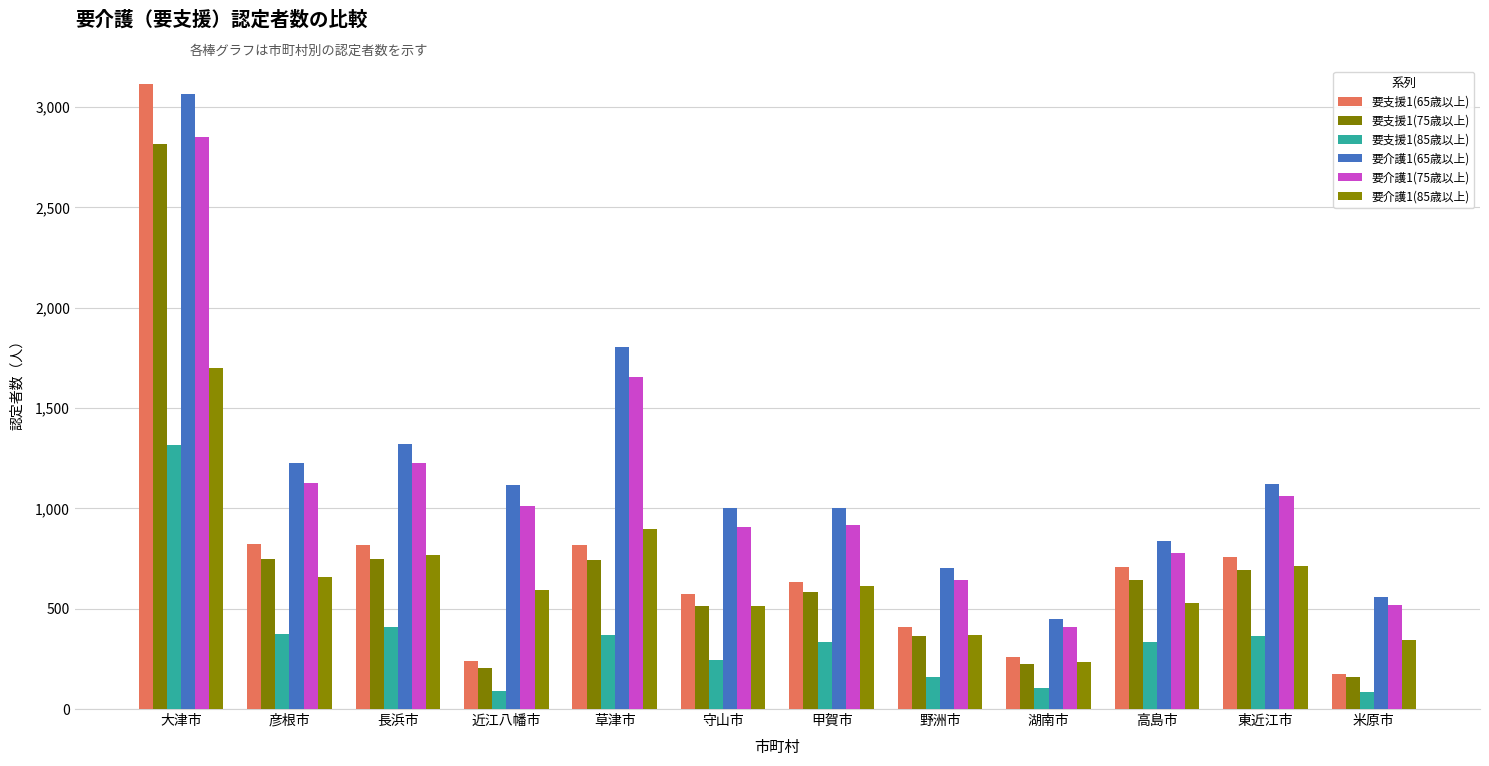

What is the minimum value for 要支援1(85歳以上)?

84